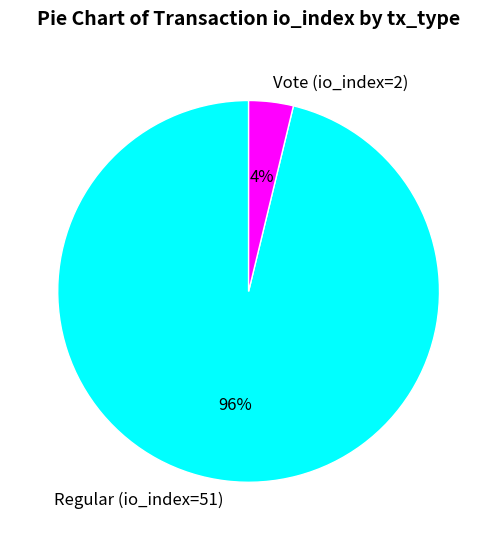

Count the number of slices in the pie.

2